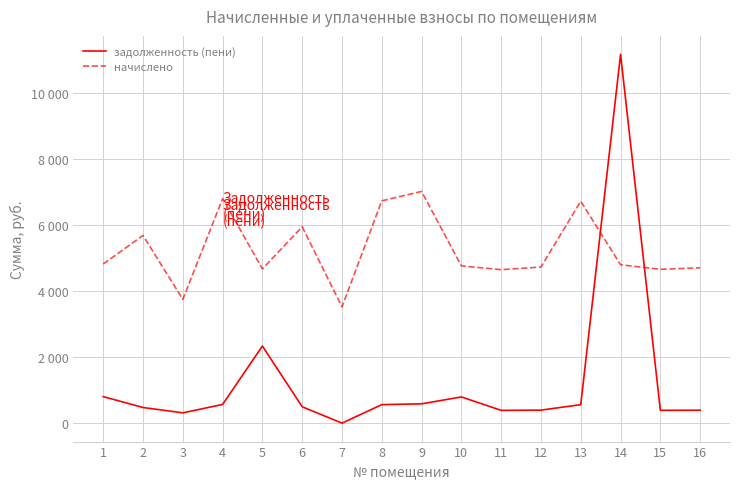

Which series has the largest total across all categories?

начислено